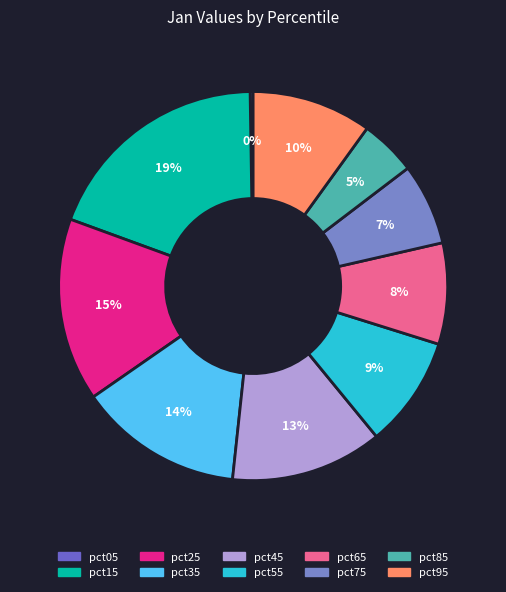

Count the number of slices in the pie.

10